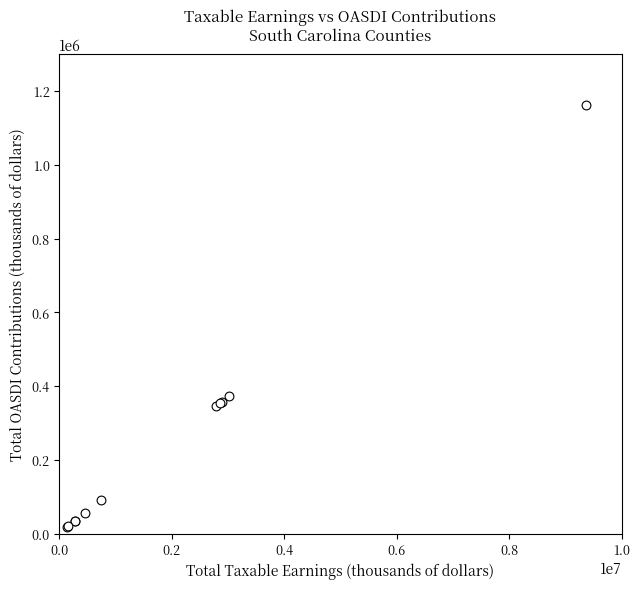

What Y value in the scatter plot is closest to 589591?

373604